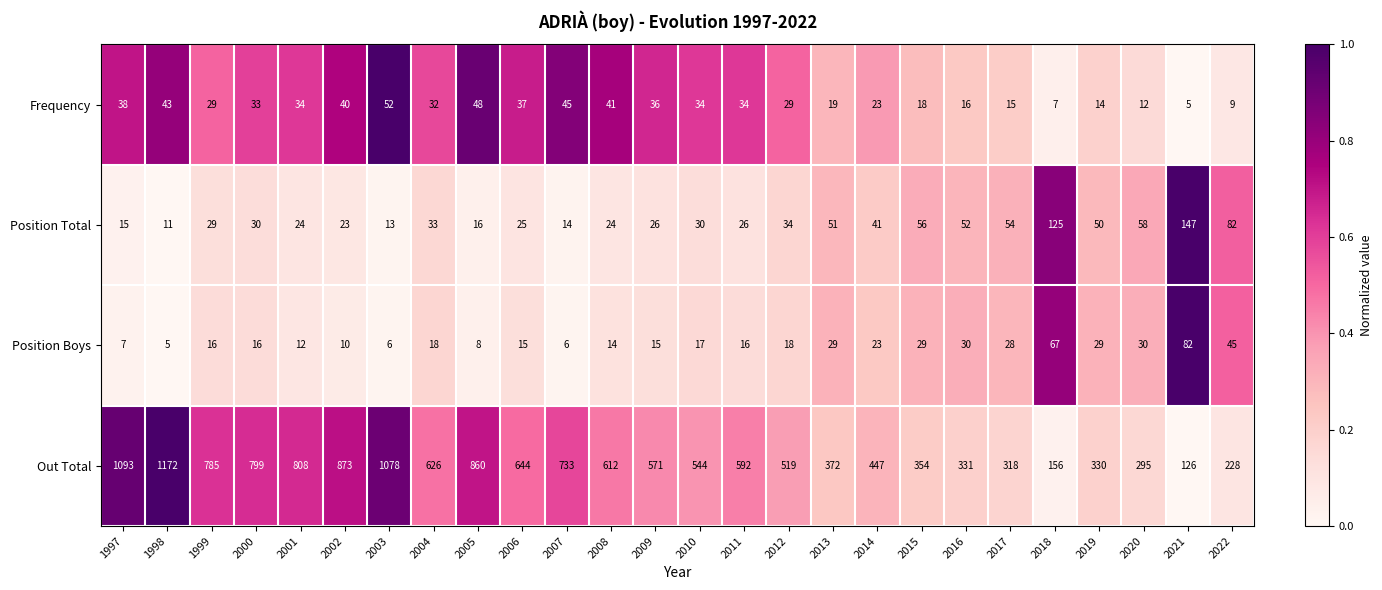

At 2002, list the series in order from smallest to largest.

Position Boys, Position Total, Frequency, Out Total